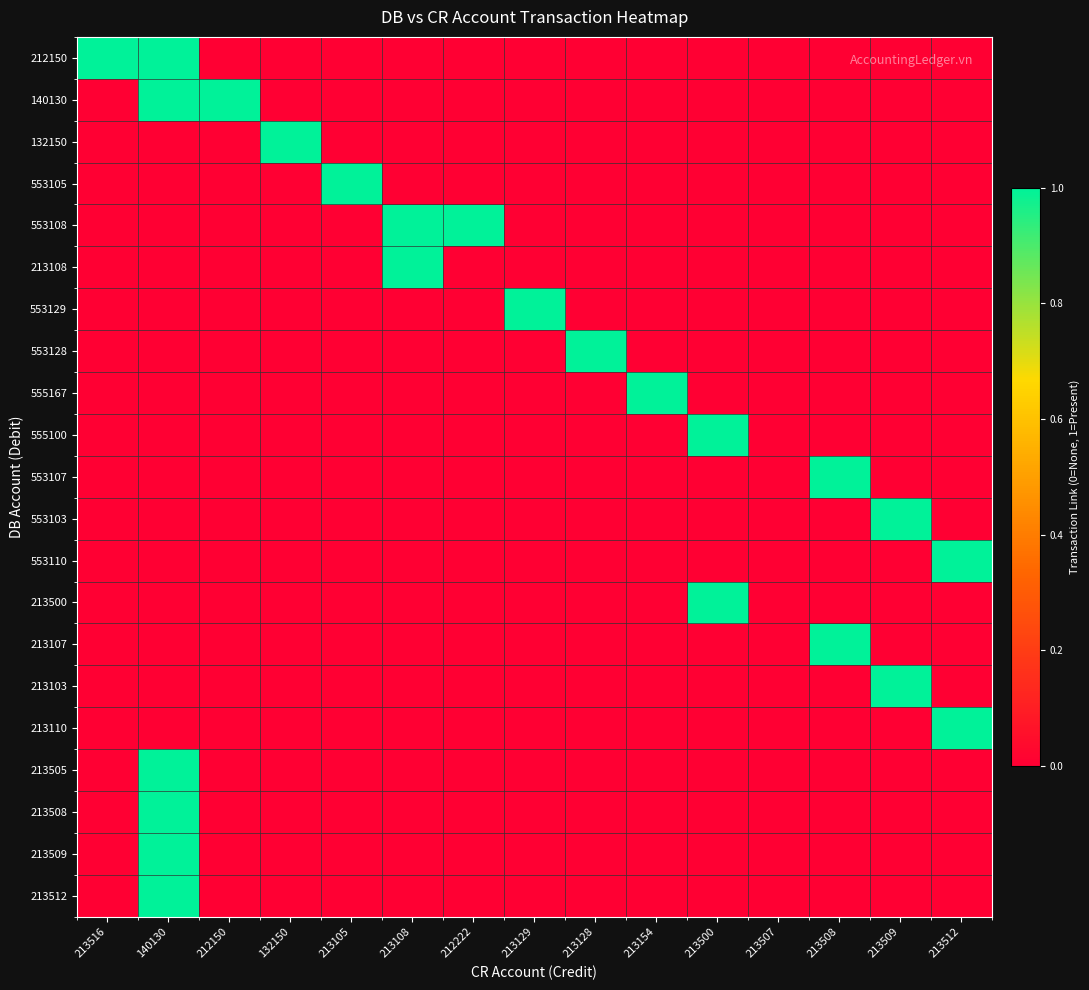

How many categories are shown in the chart?

15